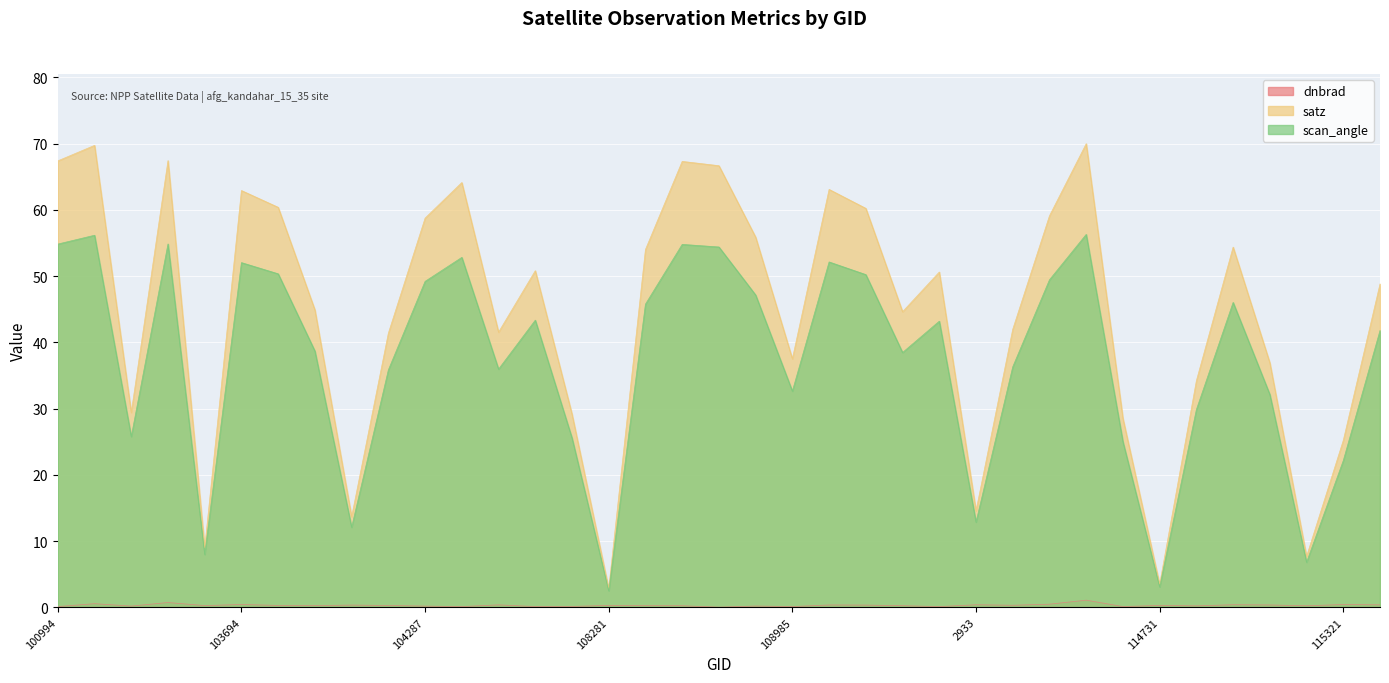

True or false: dnbrad and satz cross at least once.

False